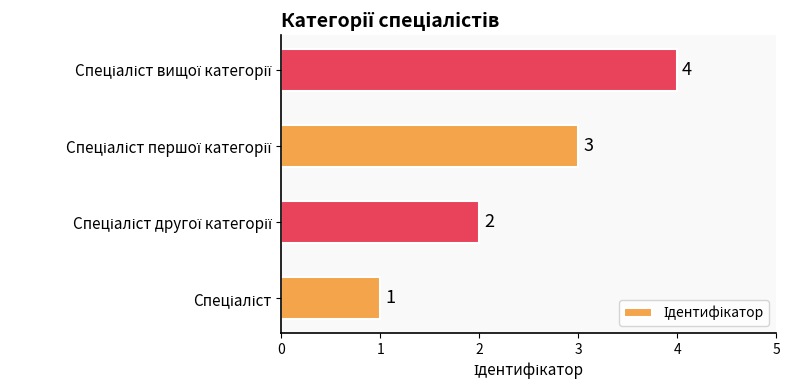

What is the minimum value shown in the chart?

1